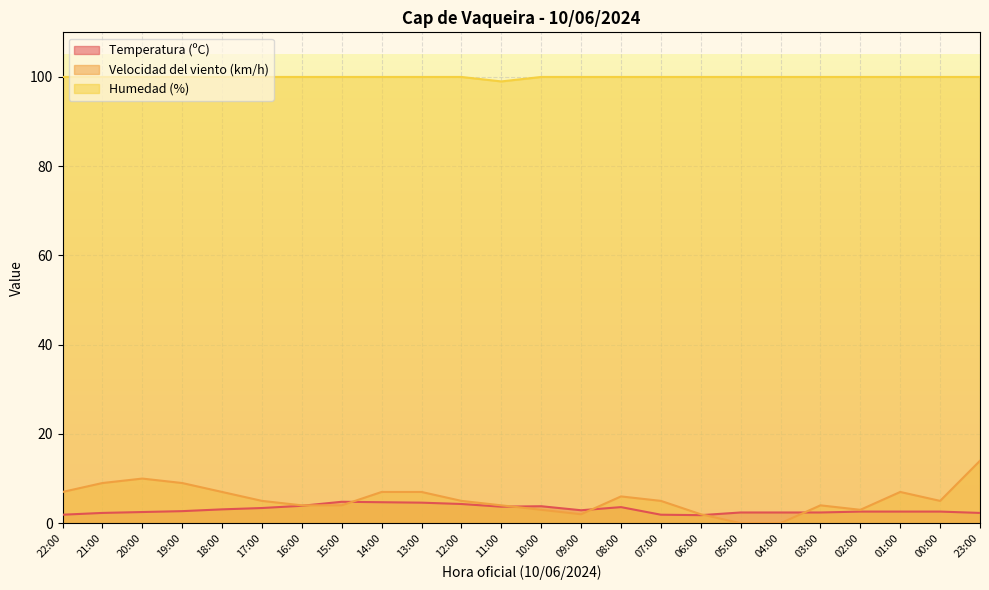

Read the Velocidad del viento (km/h) value at 07:00.

5.0